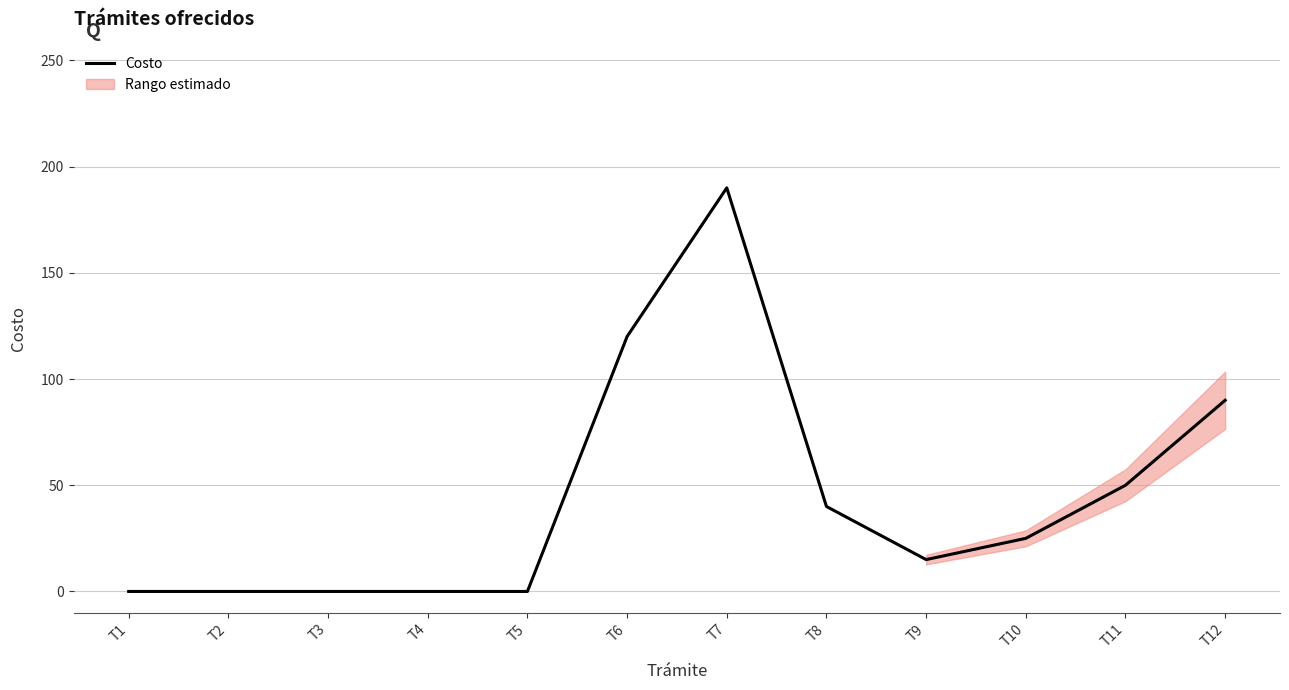

Is it true that Costo equals 190 at T7?

True